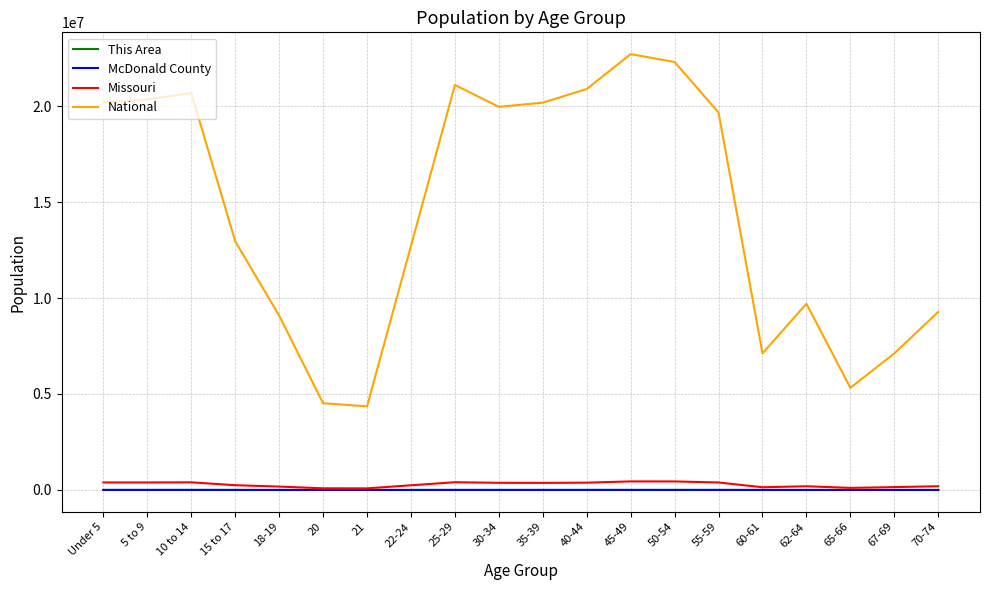

True or false: Missouri and National cross at least once.

False